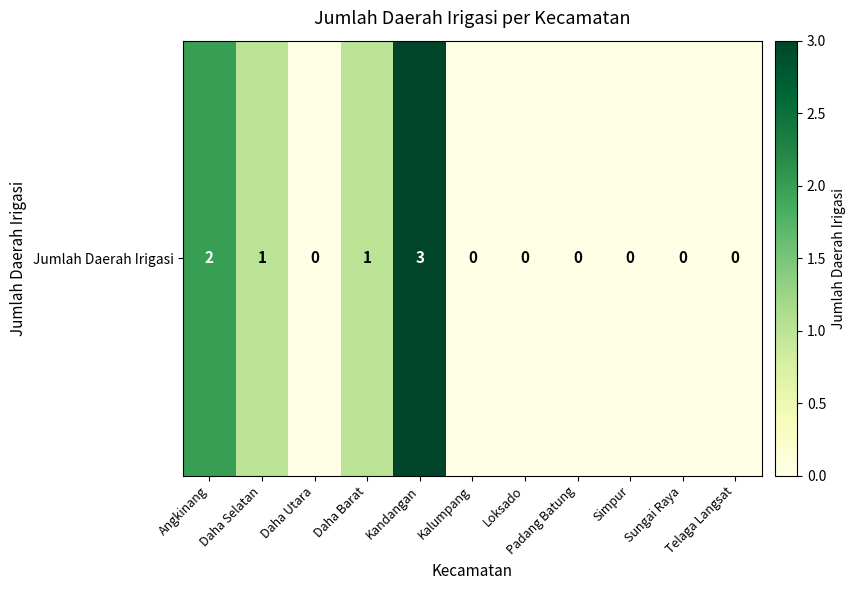

What is the difference between the maximum and minimum values?

3